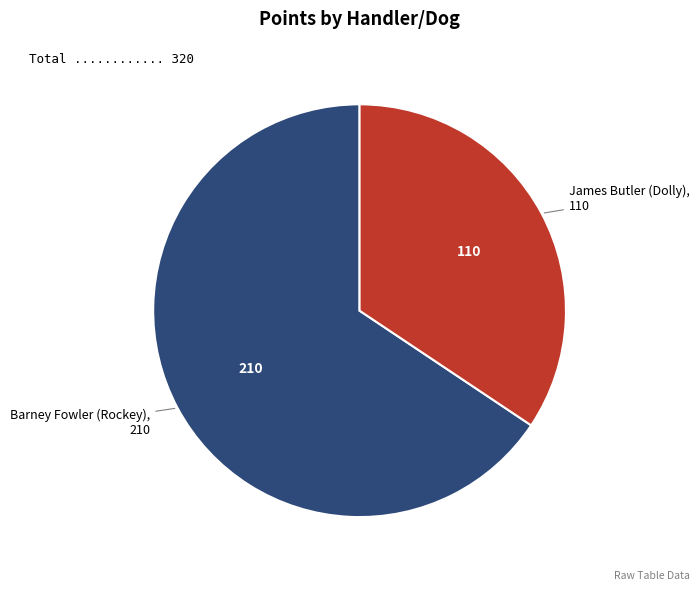

Is there a majority slice in this chart?

Yes